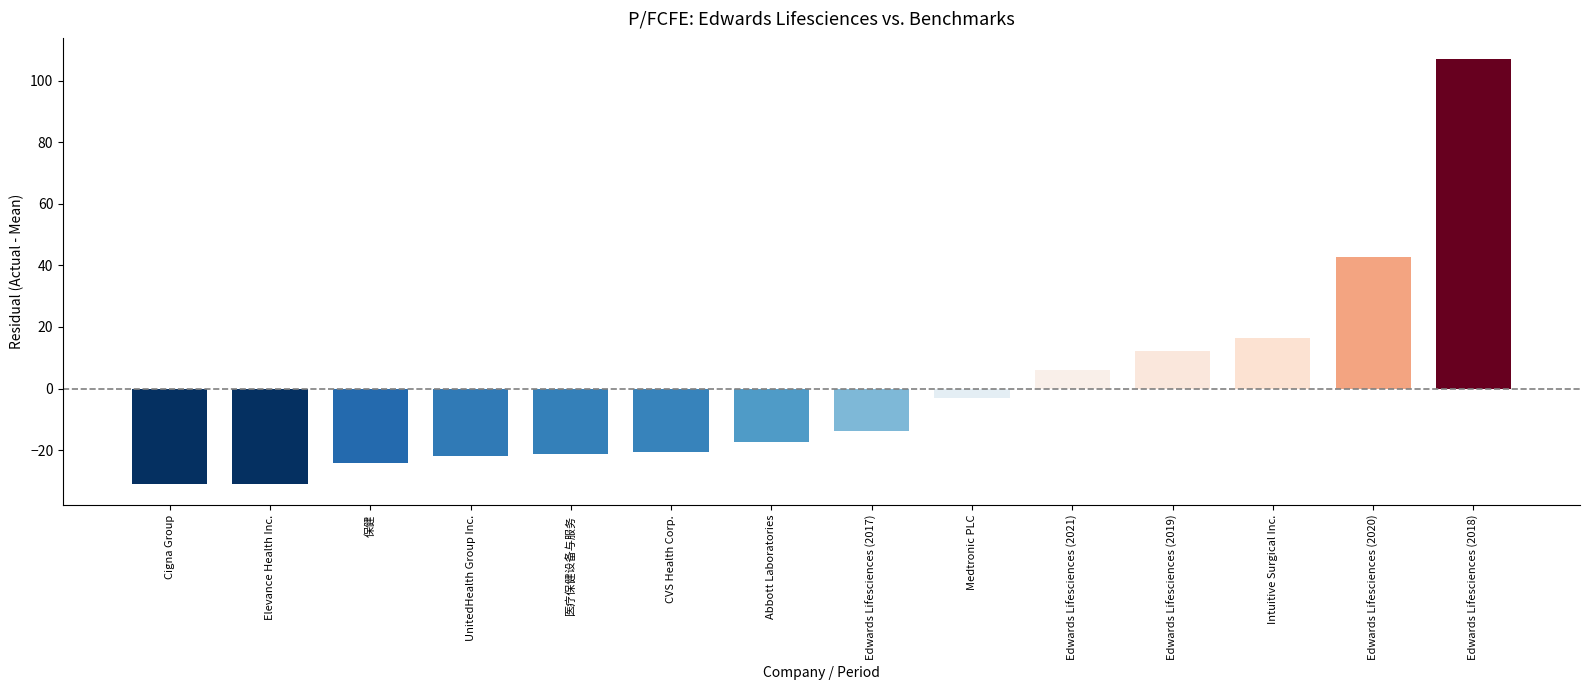

Which label corresponds to the largest value in the chart?

Edwards Lifesciences (2018)